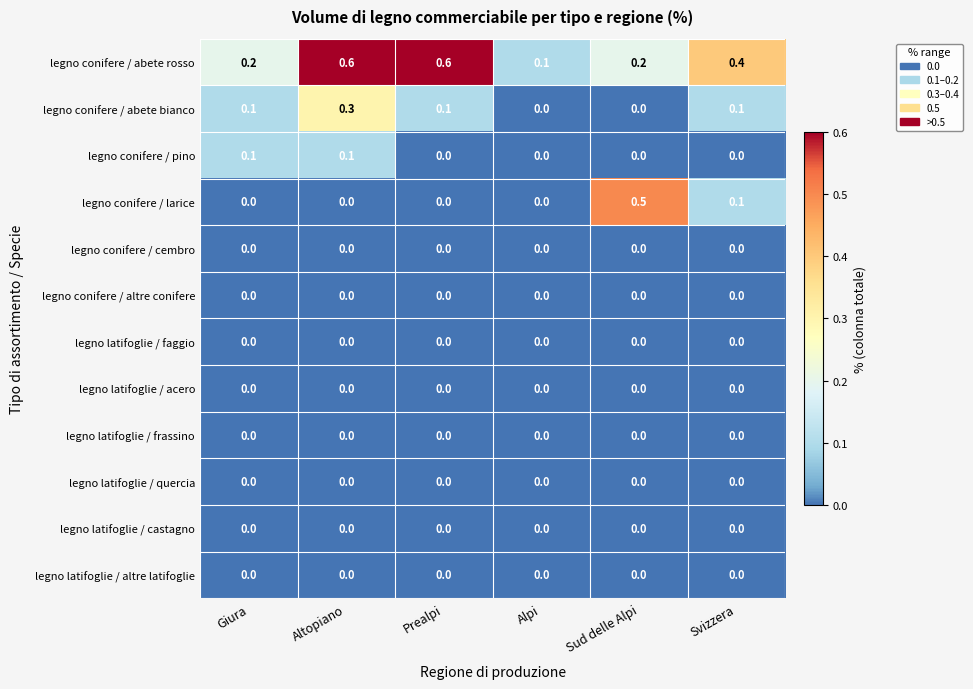

What is the sum of all legno conifere / abete rosso values?

2.1